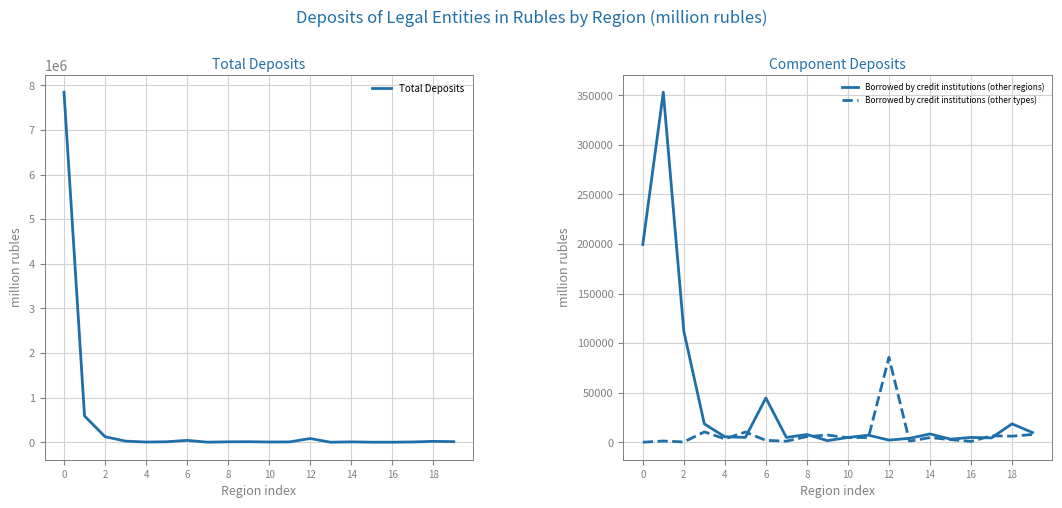

What is the difference between the second highest and minimum values in the Total Deposits series?

588478